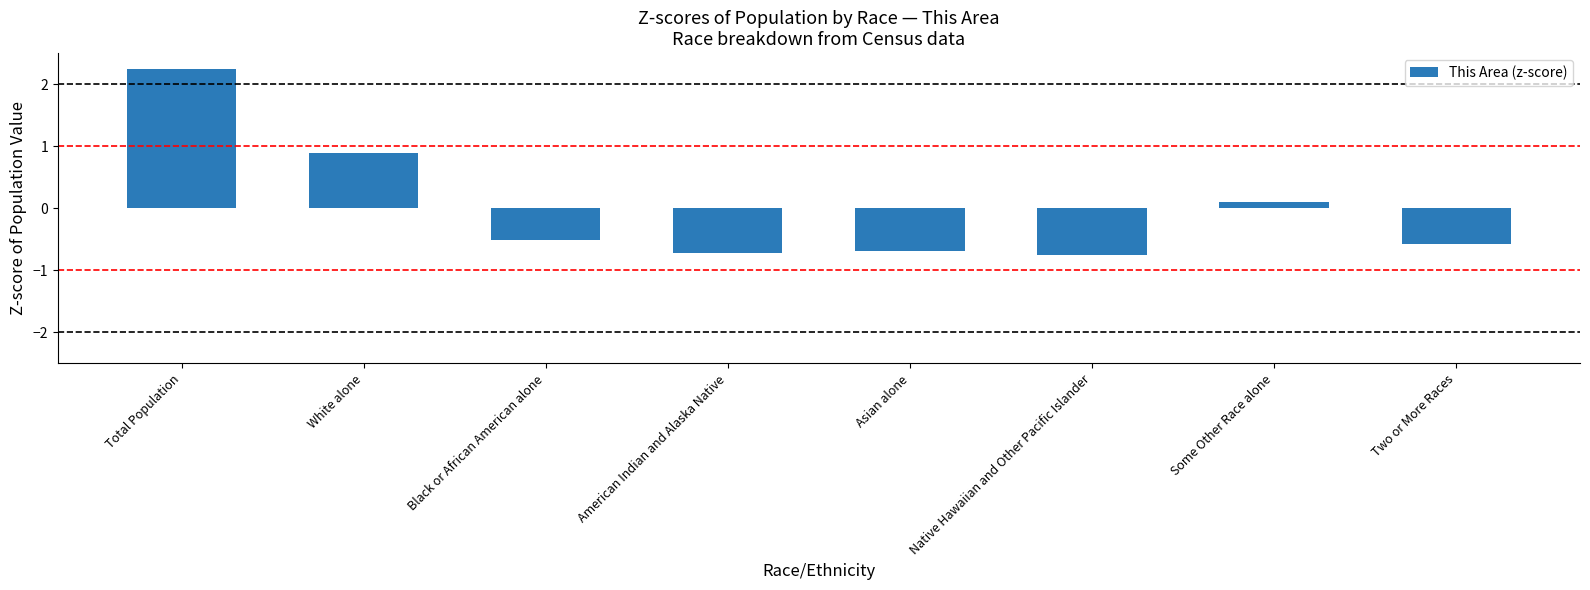

How many series are shown in this chart?

1